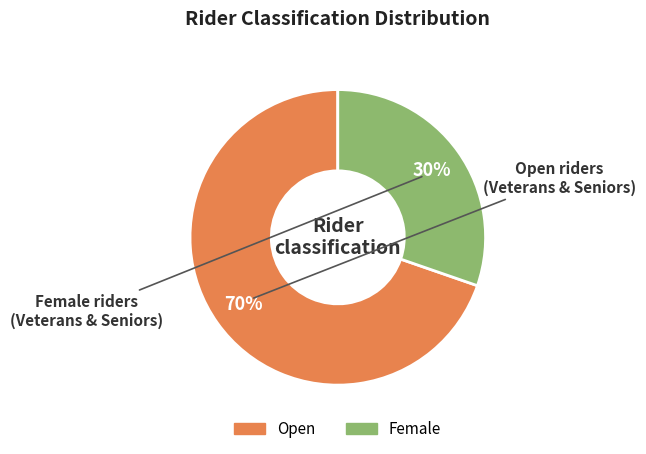

To the nearest percent, what portion does Female represent?

30%